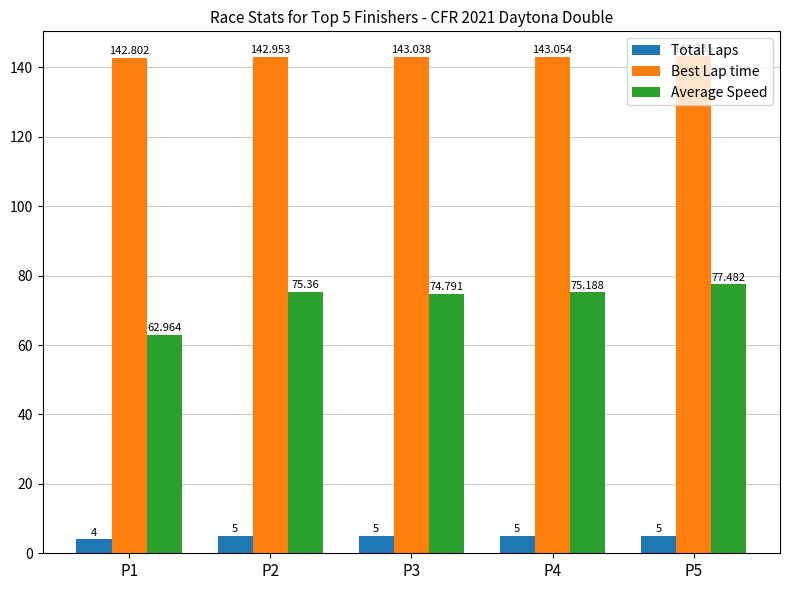

What is the total value across all series at P1?

209.8